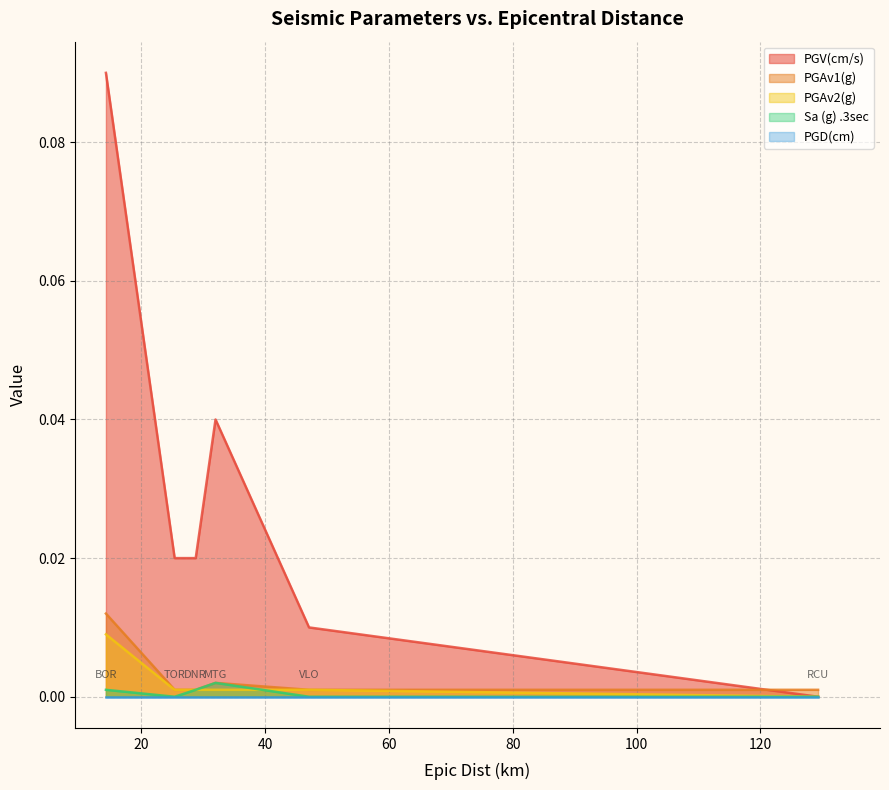

What is the maximum value for PGV(cm/s)?

0.1